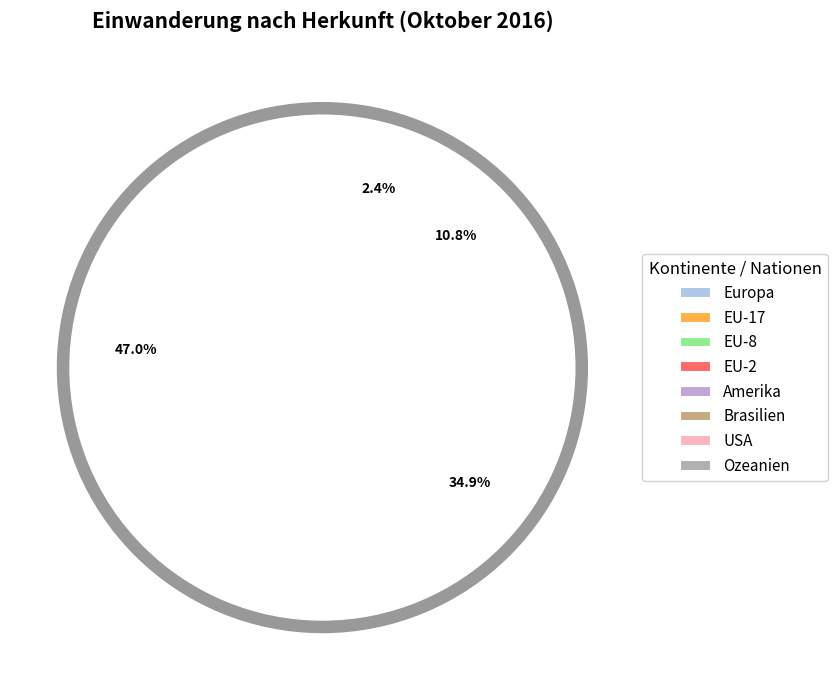

Is it true that USA is 14% of the pie?

False